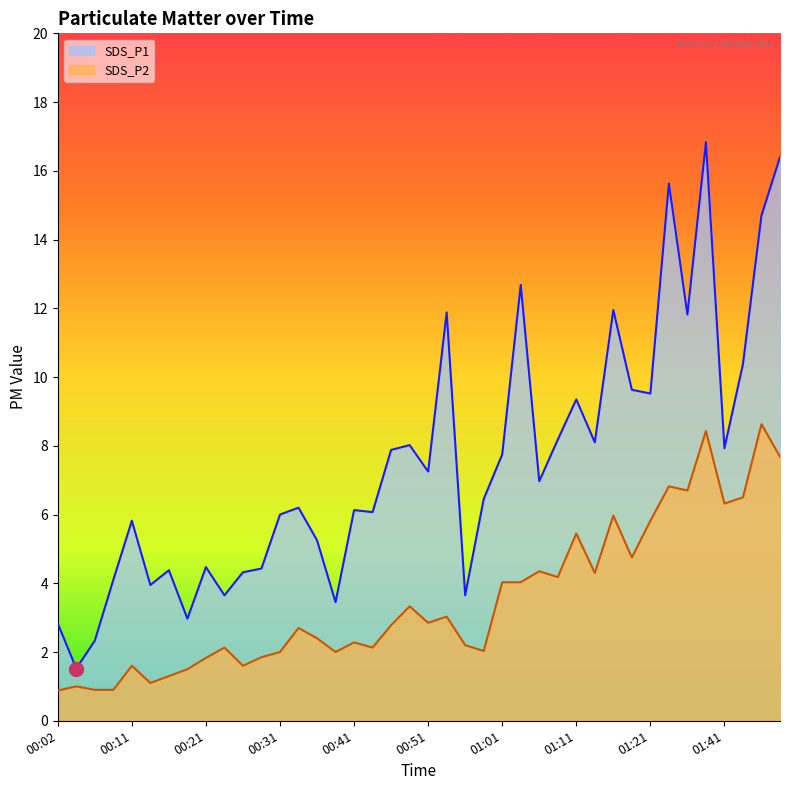

Reading right to left, transcribe all the data shown in this chart.

SDS_P1: 16.4	14.7	10.4	7.9	16.8	11.8	15.6	9.5	9.6	11.9	8.1	9.3	8.2	7.0	12.7	7.8	6.5	3.6	11.9	7.2	8.0	7.9	6.1	6.1	3.5	5.2	6.2	6.0	4.4	4.3	3.6	4.5	3.0	4.4	4.0	5.8	4.1	2.3	1.5	2.8
SDS_P2: 7.7	8.6	6.5	6.3	8.4	6.7	6.8	5.8	4.8	6.0	4.3	5.5	4.2	4.3	4.0	4.0	2.0	2.2	3.0	2.9	3.3	2.8	2.1	2.3	2.0	2.4	2.7	2.0	1.9	1.6	2.1	1.8	1.5	1.3	1.1	1.6	0.9	0.9	1.0	0.9